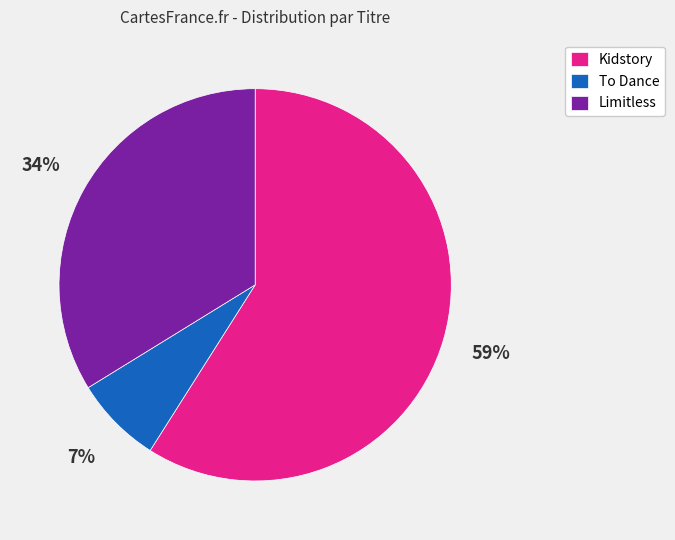

Count the number of slices in the pie.

3